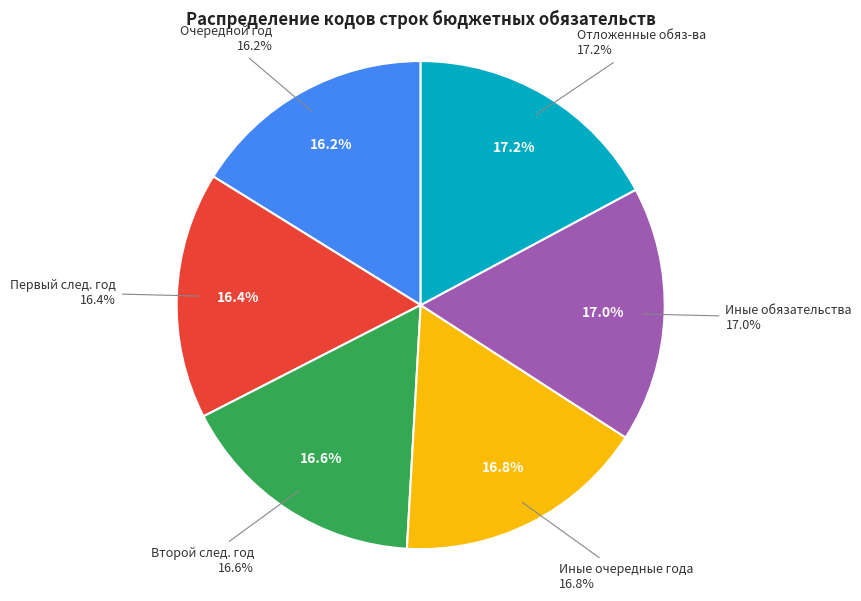

The на иные очередные года, всего slice represents 9% of the pie. True or false?

False